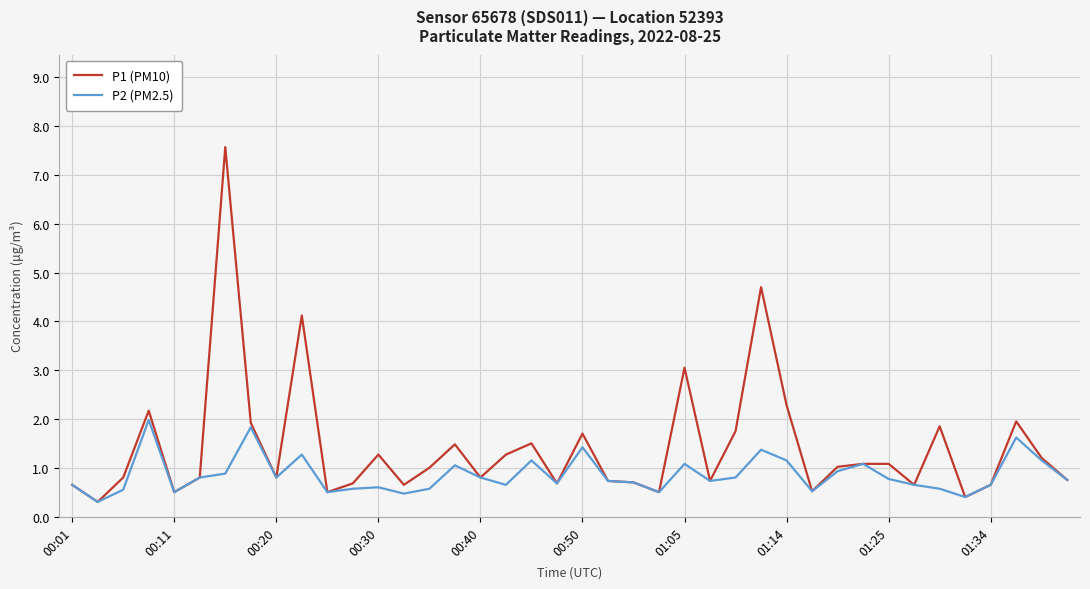

List the series in order of their overall mean, lowest first.

P2 (PM2.5), P1 (PM10)